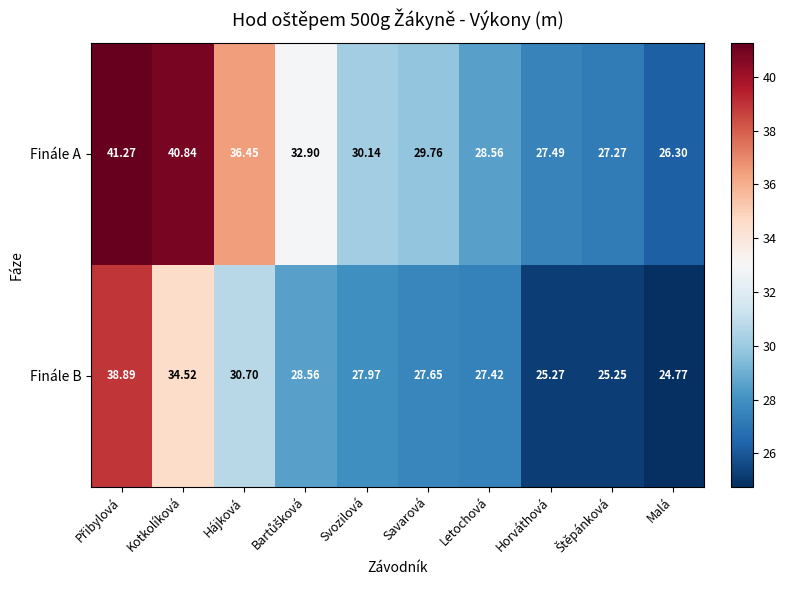

Is the value of Finále B at Malá greater than the value of Finále A at Horváthová?

No